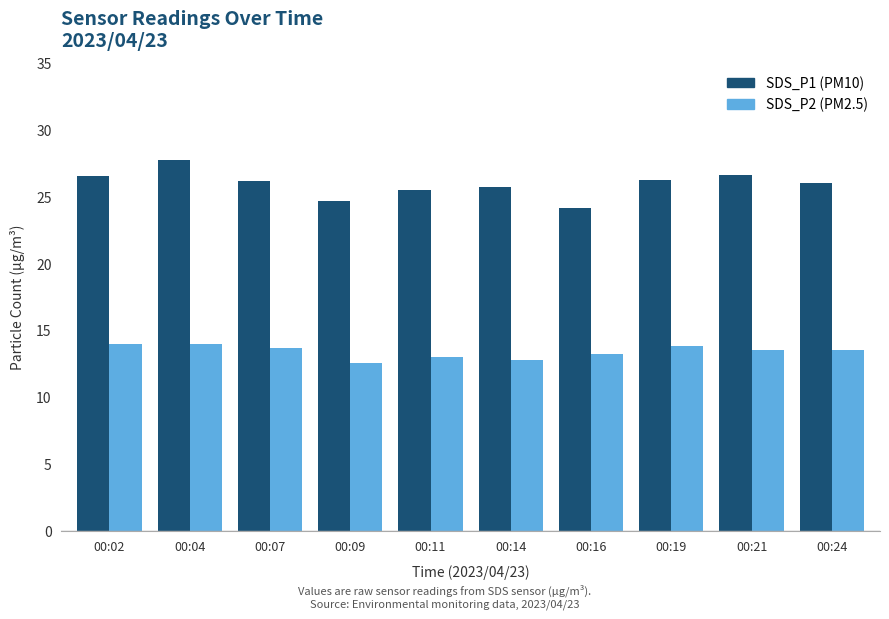

At which category is the sum across all series the highest?

00:04